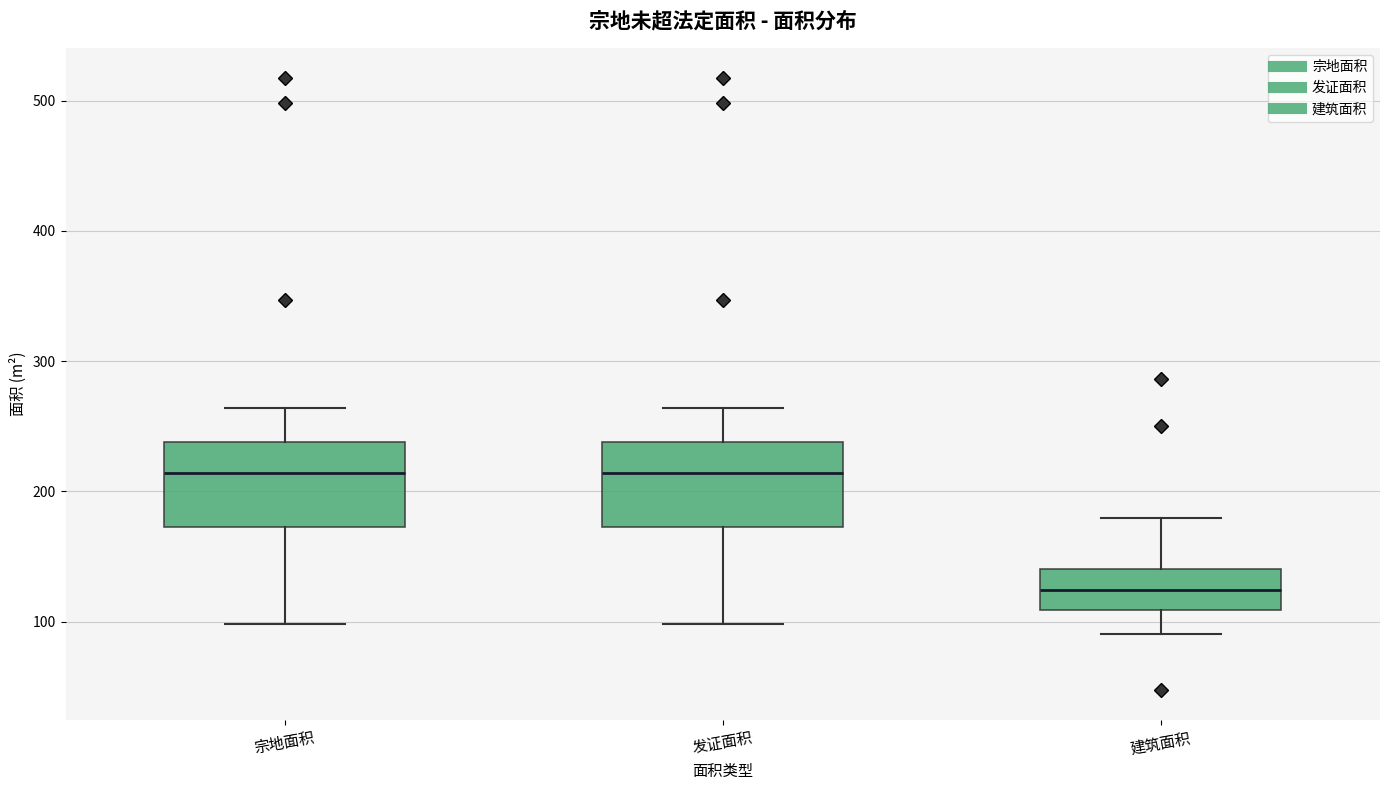

Reading left to right, transcribe this box plot: for each box, give where its median line is, the range the box spans, and where its two whiskers end, as read against the y-axis. The values are not printed on the chart, so give them approximately, as read against the axis.

宗地面积: median 210, box 170 to 240, whiskers 100 to 260
发证面积: median 210, box 170 to 240, whiskers 100 to 260
建筑面积: median 120, box 110 to 140, whiskers 90 to 180